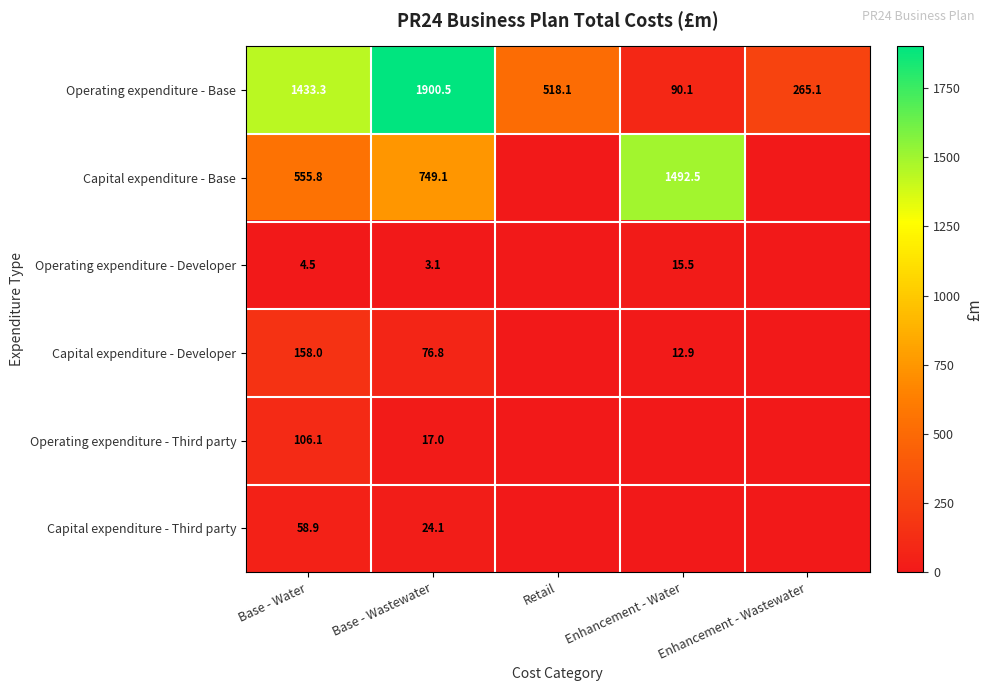

At which category is the sum across all series the highest?

Base - Wastewater